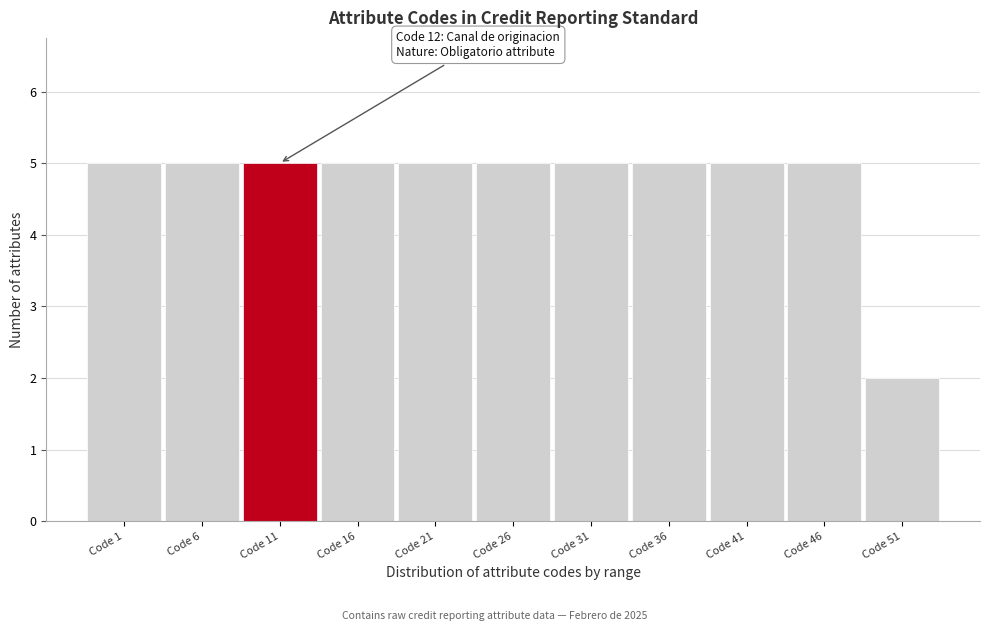

Reading right to left, extract all data points from this chart.

Code 51=2	Code 46=5	Code 41=5	Code 36=5	Code 31=5	Code 26=5	Code 21=5	Code 16=5	Code 11=5	Code 6=5	Code 1=5